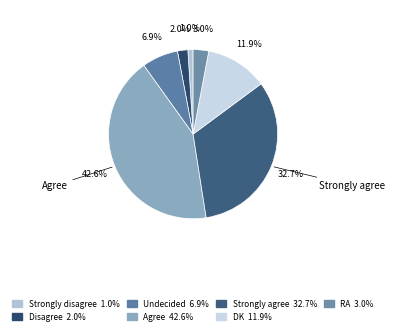

What is the change in value from Strongly agree to RA?

-30